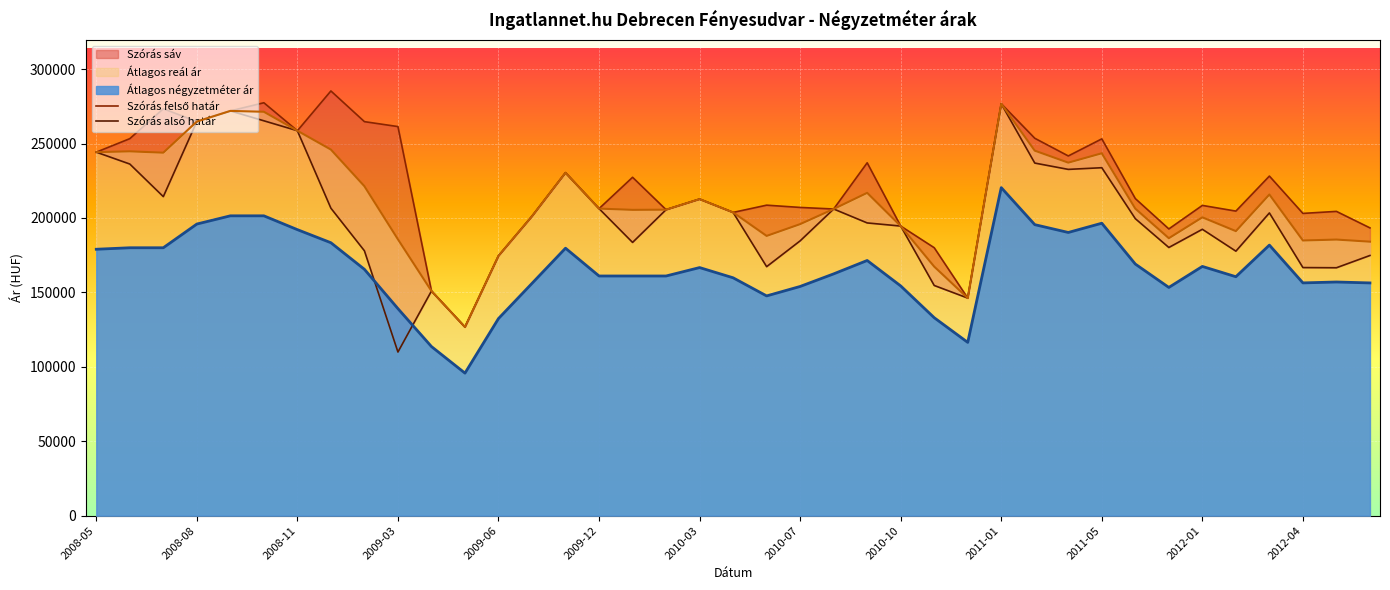

What is the difference between the maximum and minimum values in the Átlagos reál ár series?

149997